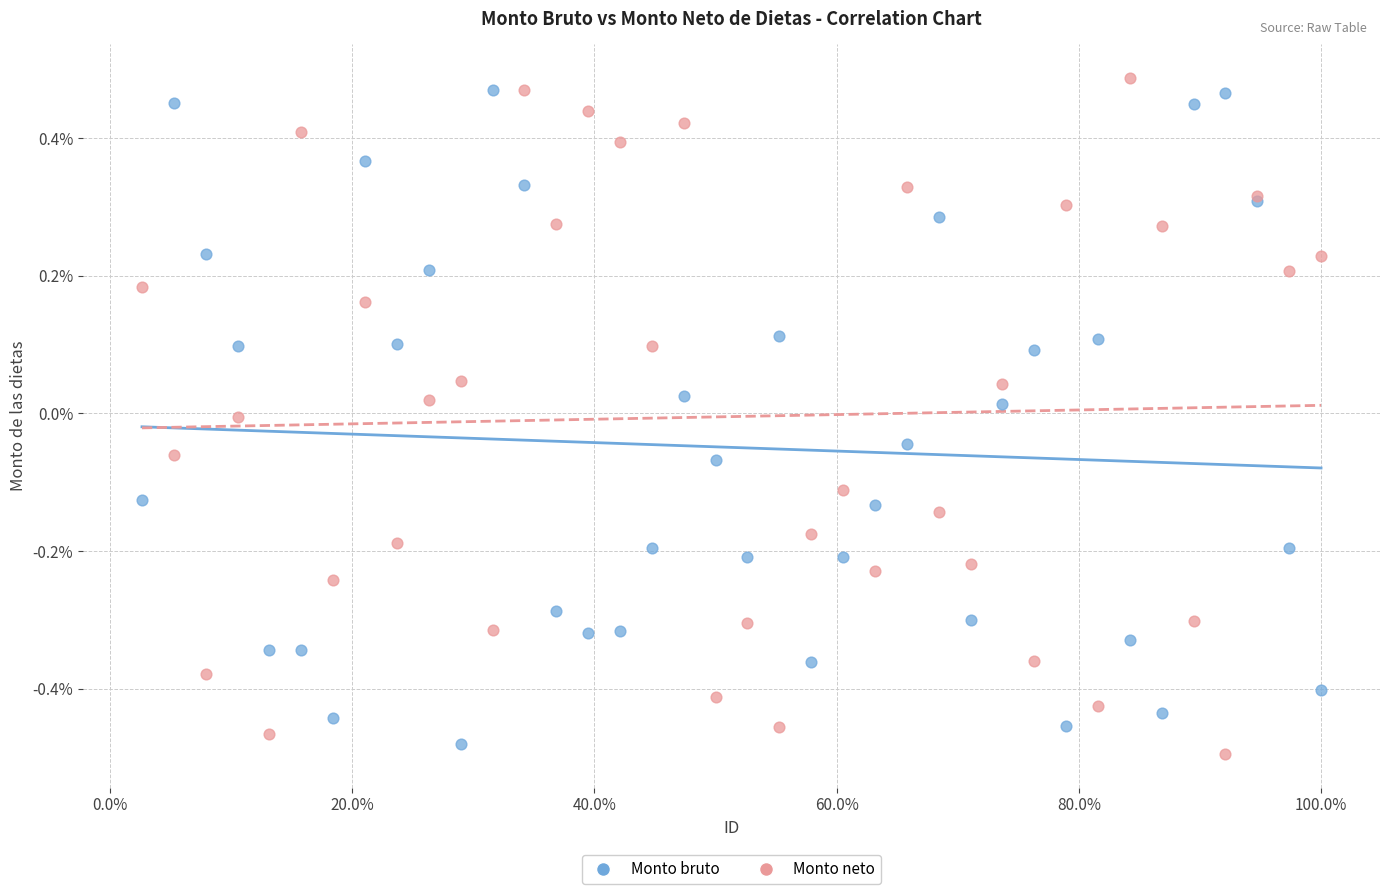

Which series reaches the maximum Y coordinate?

Monto neto